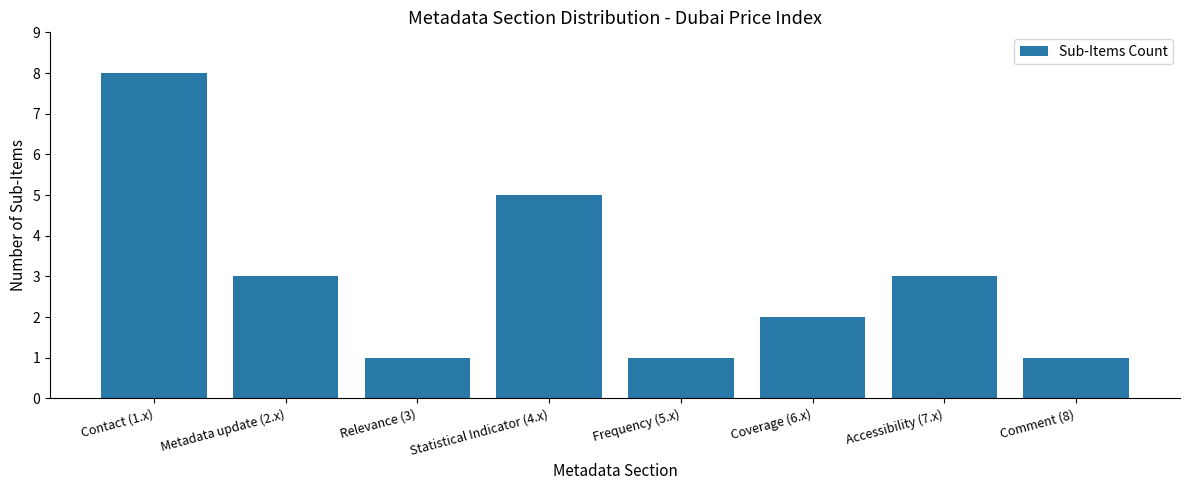

What is the label of the 8th bar from the left?

Comment (8)